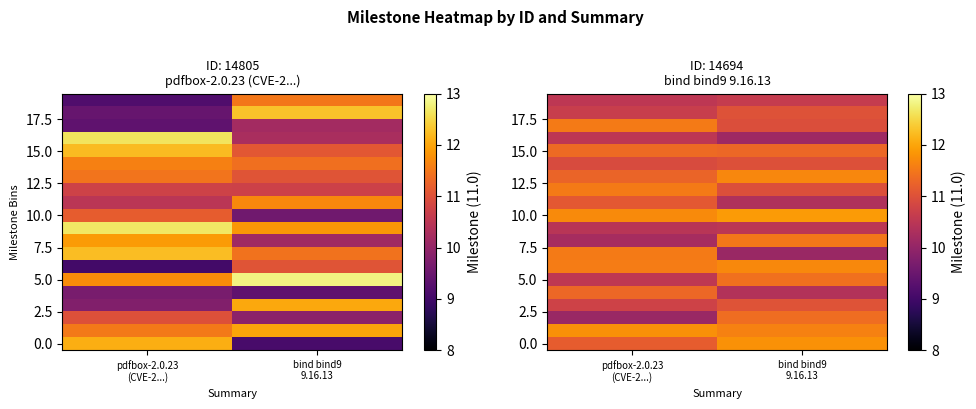

What is the difference between the 10.0 values at bind bind9 9.16.13 and pdfbox-2.0.23 (CVE-2...)?

0.2